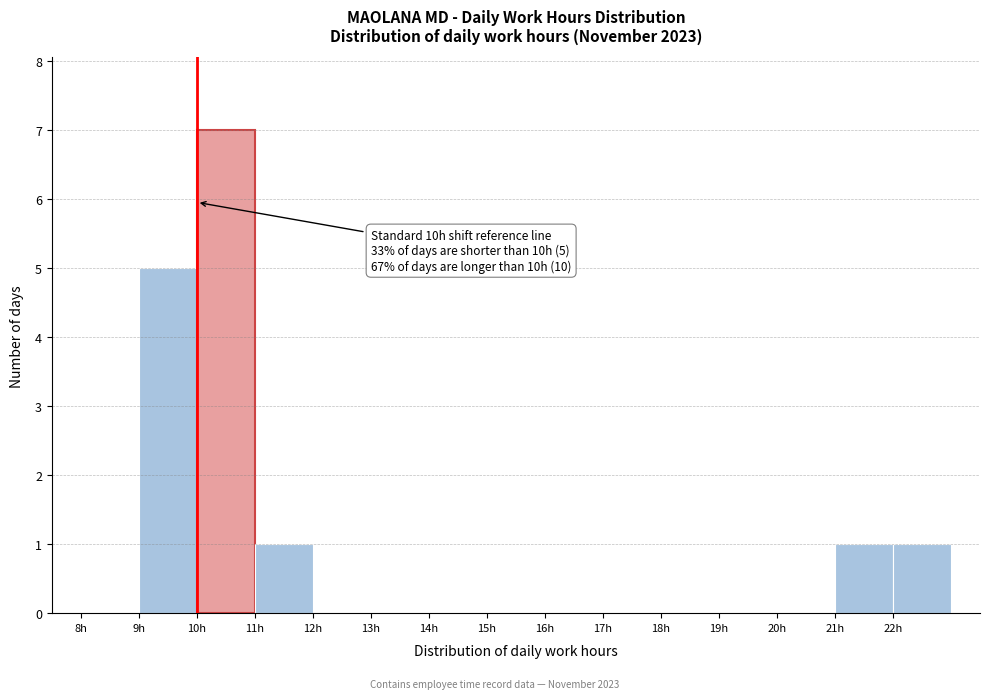

Which range on the x-axis has the tallest bar?

10 to 11